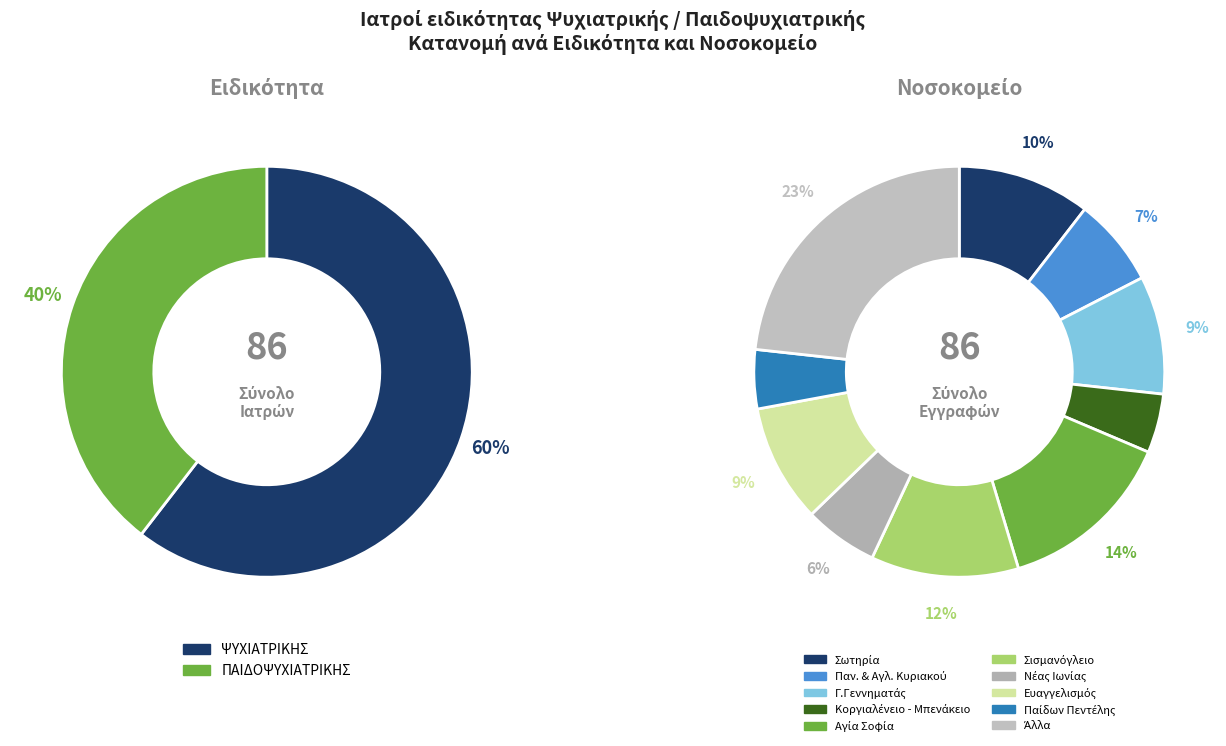

How many slices are in this pie chart?

2